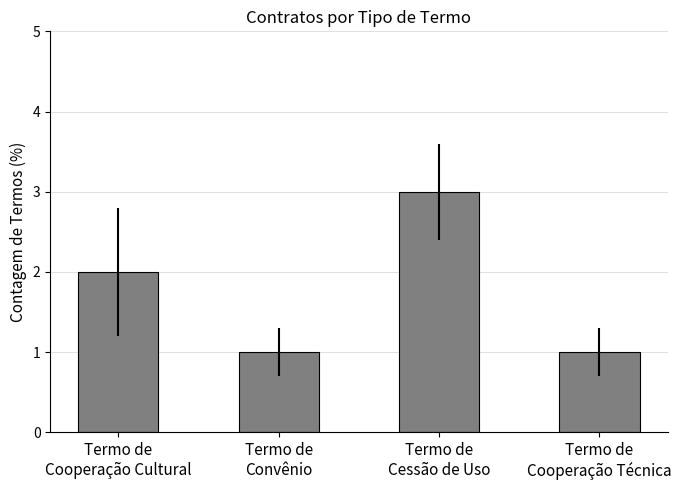

Reading left to right, extract all data points from this chart.

2	1	3	1